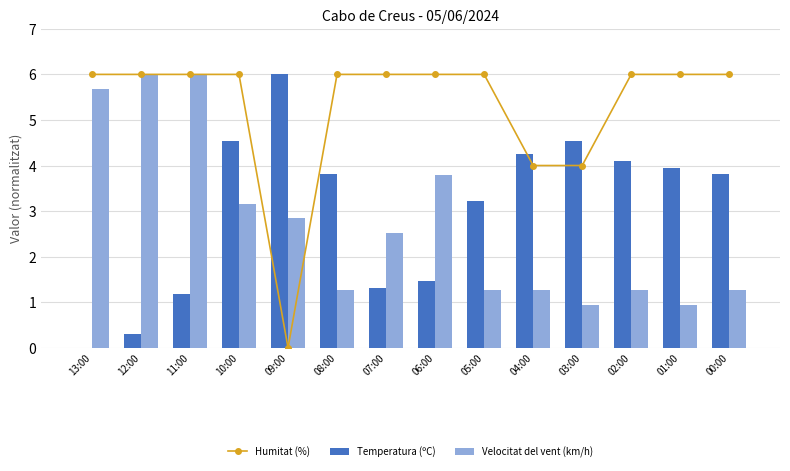

What is the maximum value shown in the chart?

6.0